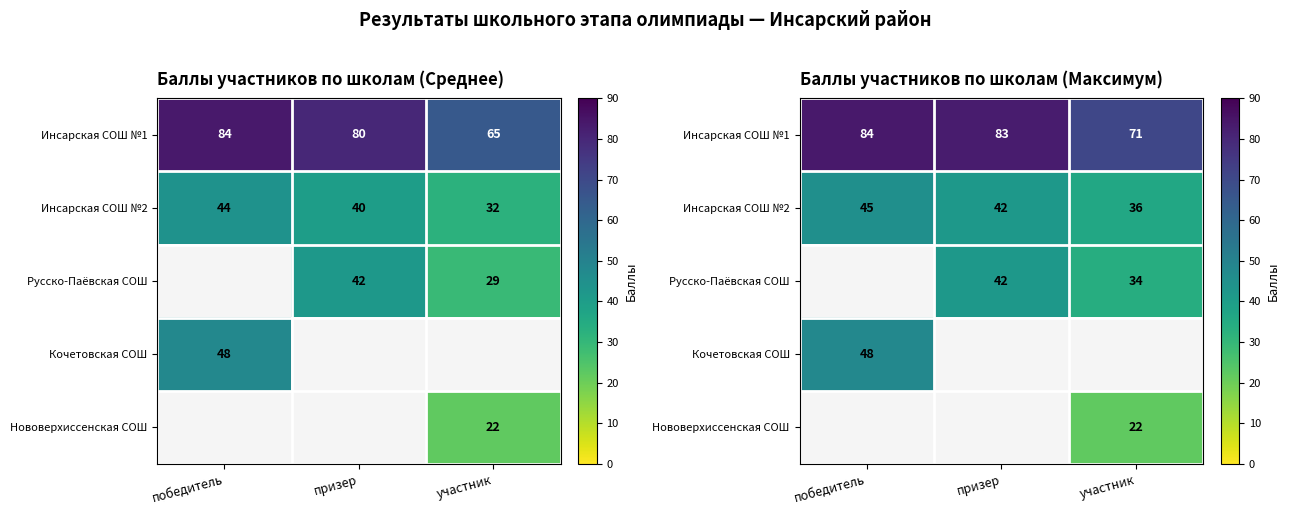

Is the value of Русско-Паёвская СОШ at участник greater than the value of Нововерхиссенская СОШ at участник?

Yes